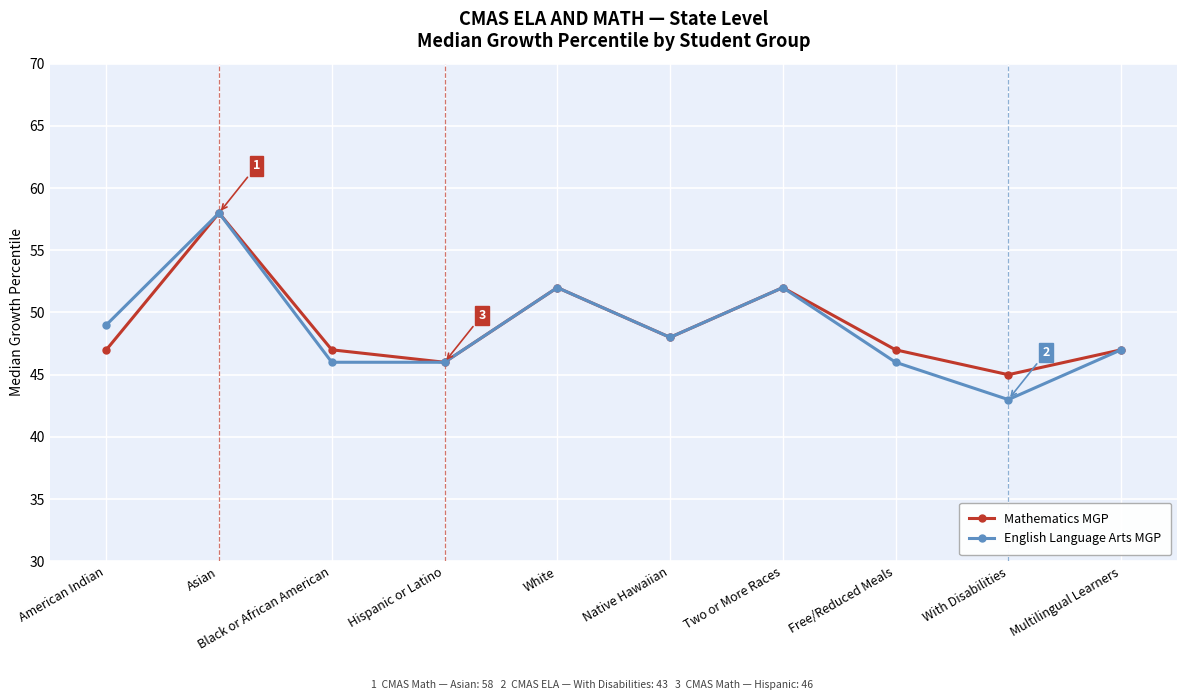

At which label is English Language Arts MGP closest to 50?

American Indian